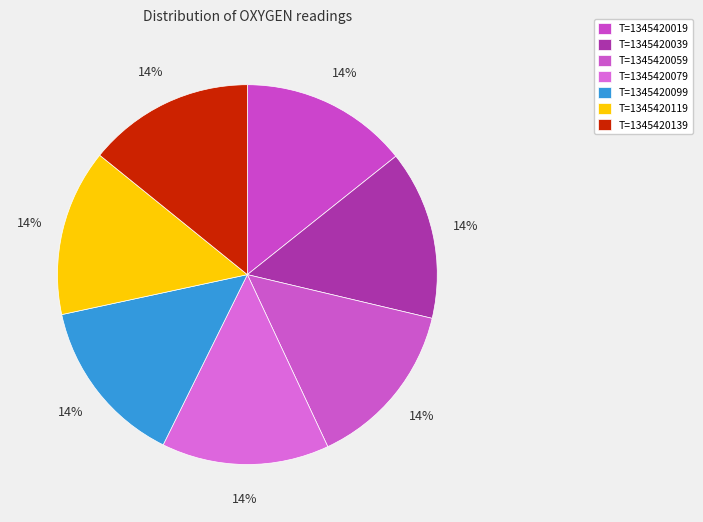

Do T=1345420079 and T=1345420059 together represent more than half of the pie?

No